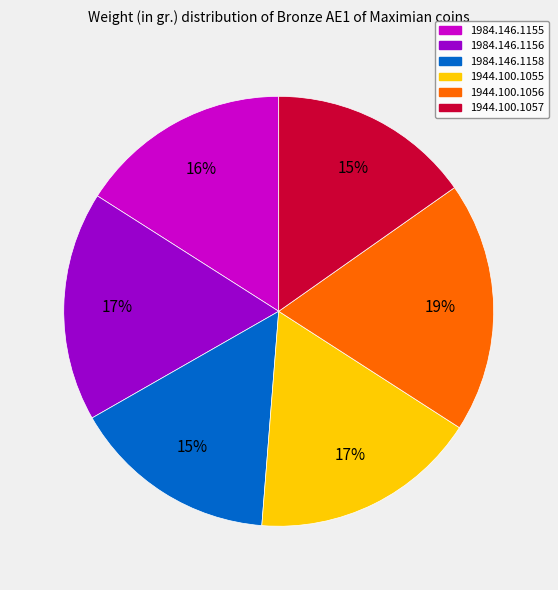

To the nearest percent, what is the combined percentage of 1944.100.1055 and 1984.146.1156?

34%